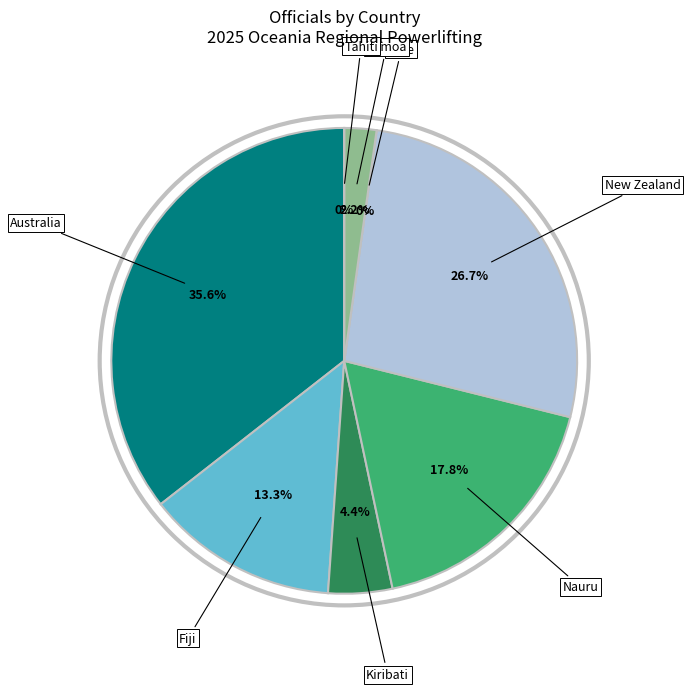

Which category has the smallest portion of the pie?

Niue